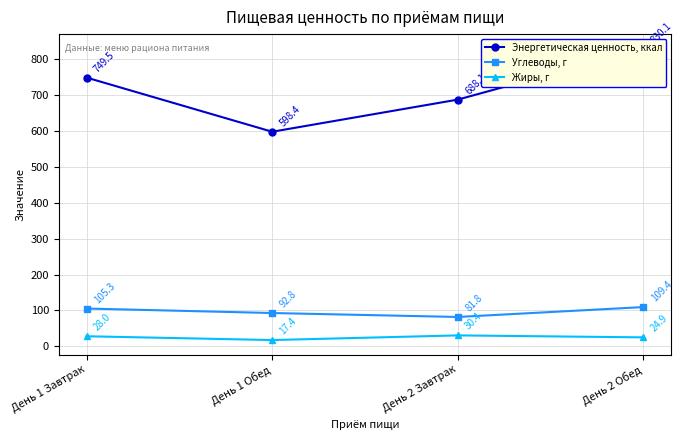

Reading left to right, list all the values displayed in this chart.

Энергетическая ценность, ккал: 749.5	598.4	688.1	830.1
Углеводы, г: 105.3	92.8	81.8	109.4
Жиры, г: 28.0	17.4	30.4	24.9